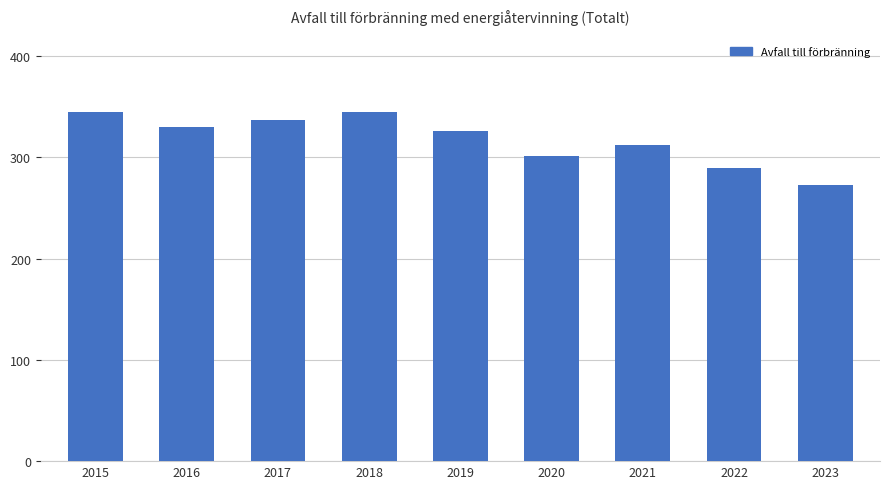

Reading left to right, what are all the values shown in this chart?

345	330	337	345	326	301	312	289	273